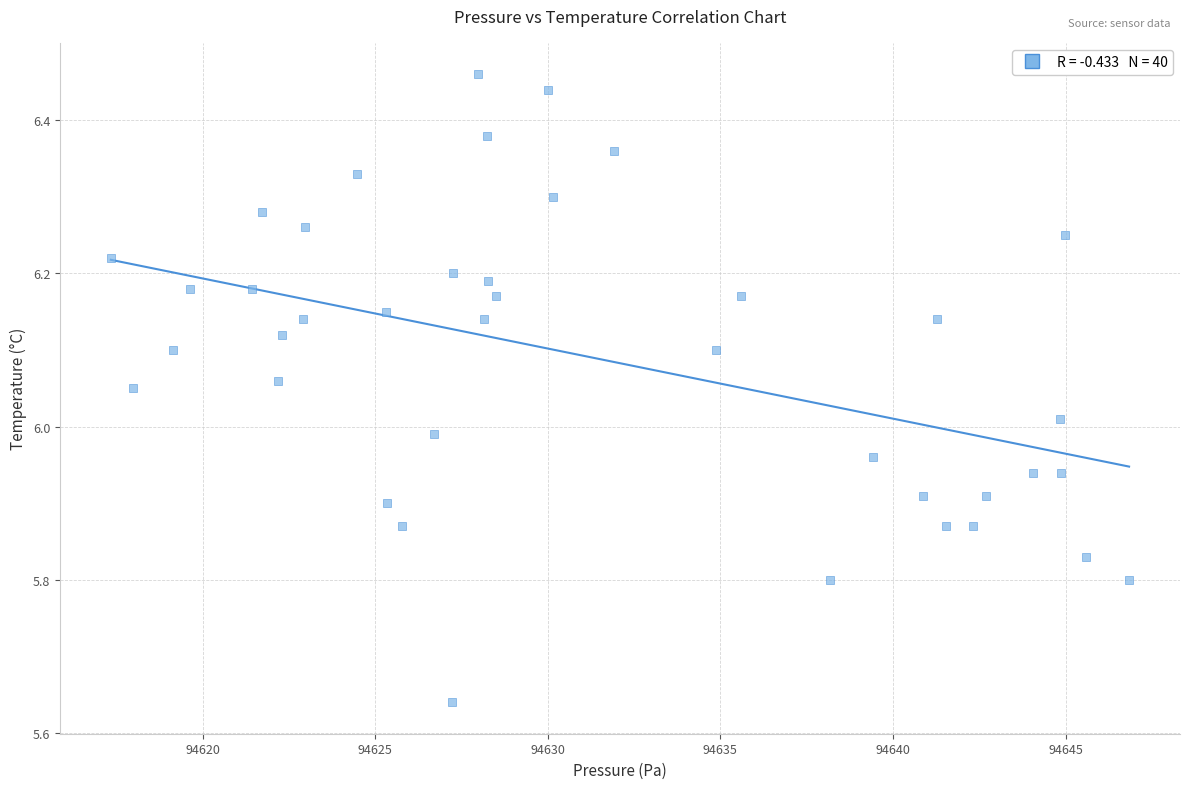

What is the range of X values (max minus min)?

29.5